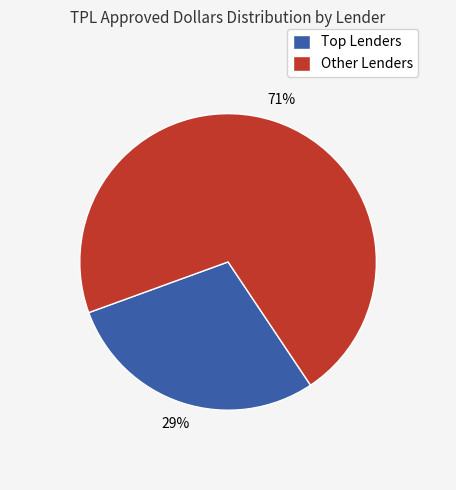

To the nearest percent, what is the average slice percentage?

50%